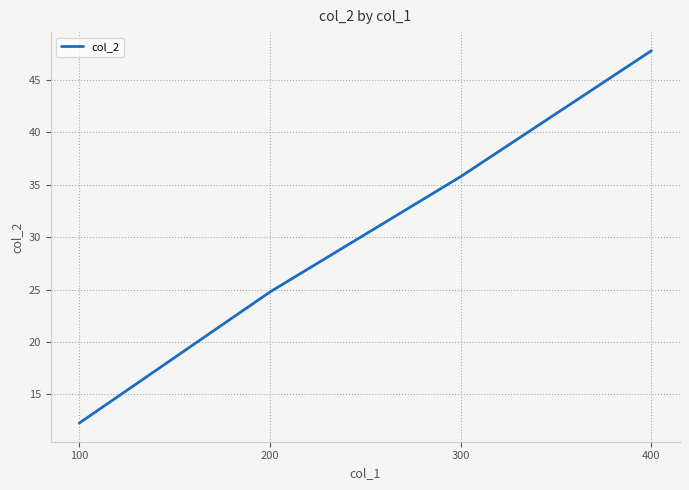

What is the greatest value displayed?

47.8